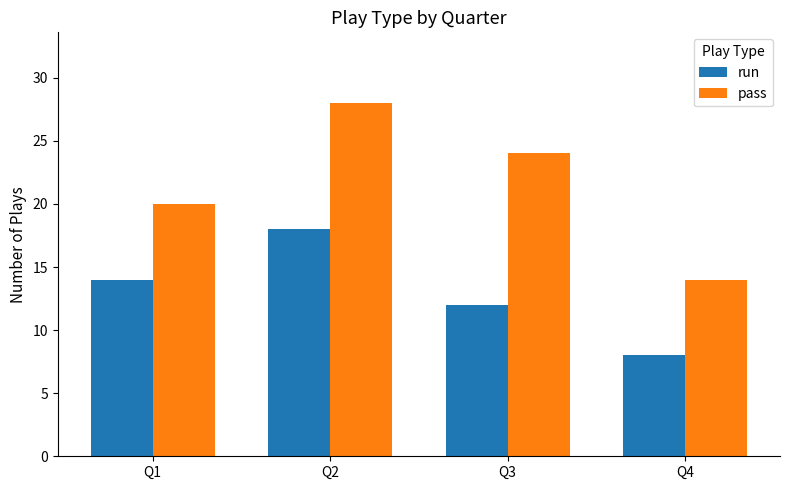

Reading right to left, list all the values displayed in this chart.

run: 8	12	18	14
pass: 14	24	28	20